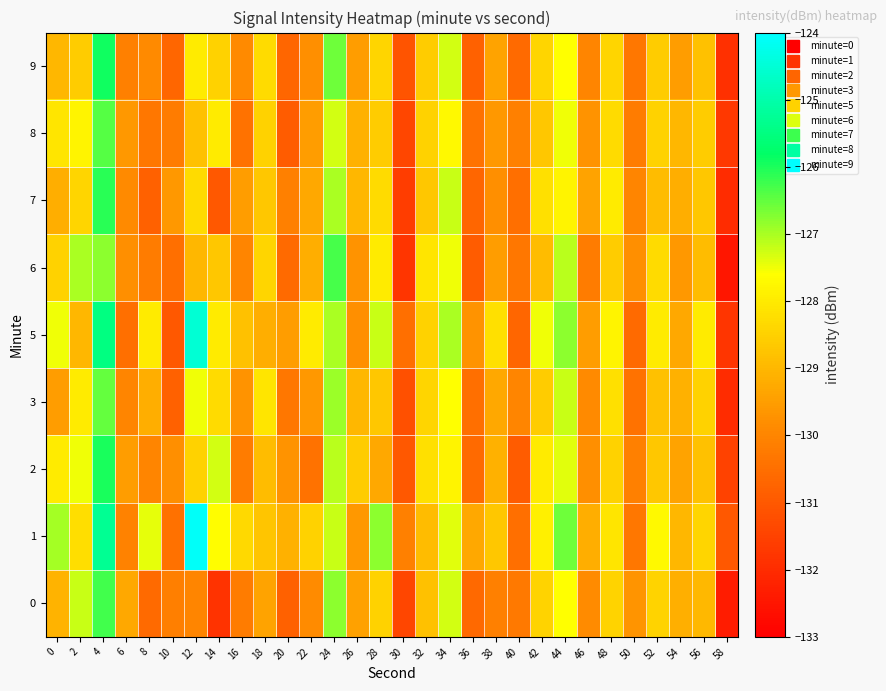

What is the difference between the highest and lowest values at 28?

2.5